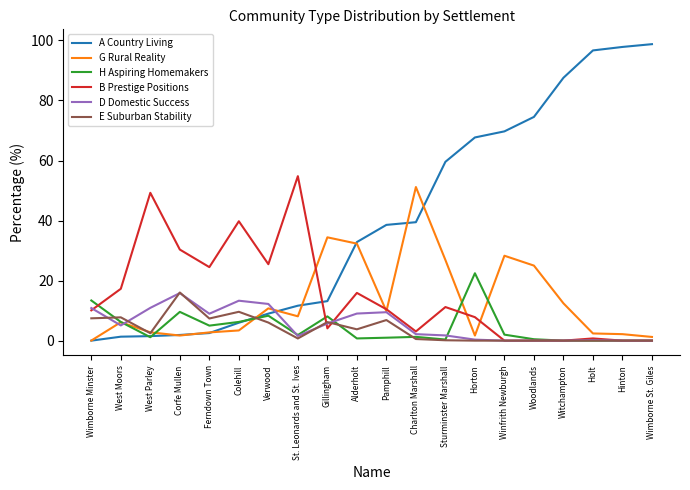

Where is the first local minimum for G Rural Reality?

Corfe Mullen